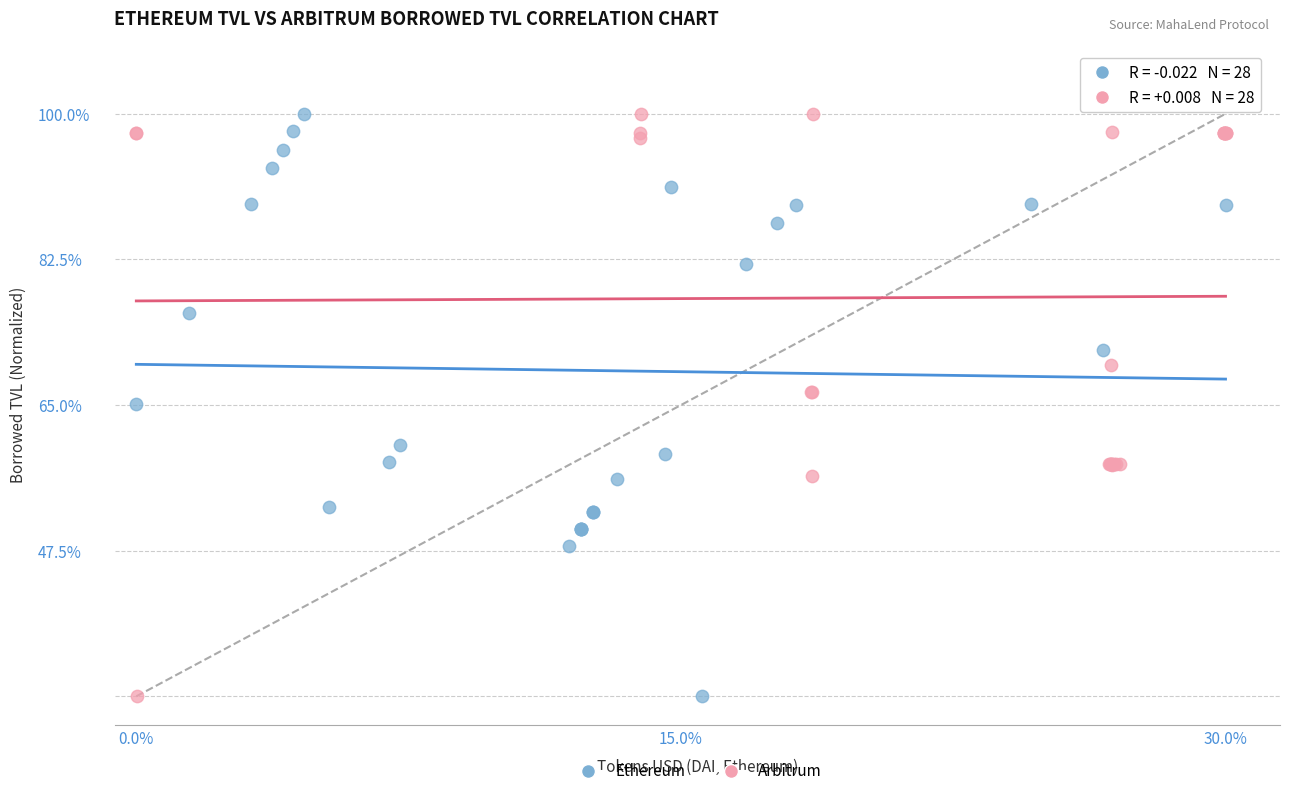

What are all the series names shown in the legend?

Ethereum, Arbitrum